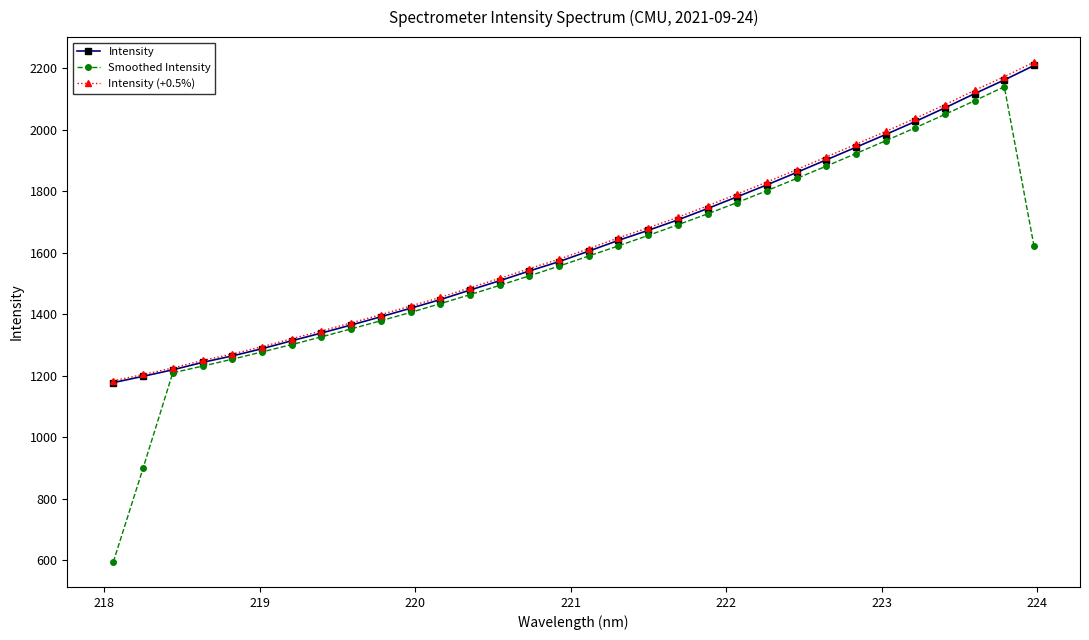

What is the value of the Intensity (+0.5%) point at the 29th from the left?

2080.9